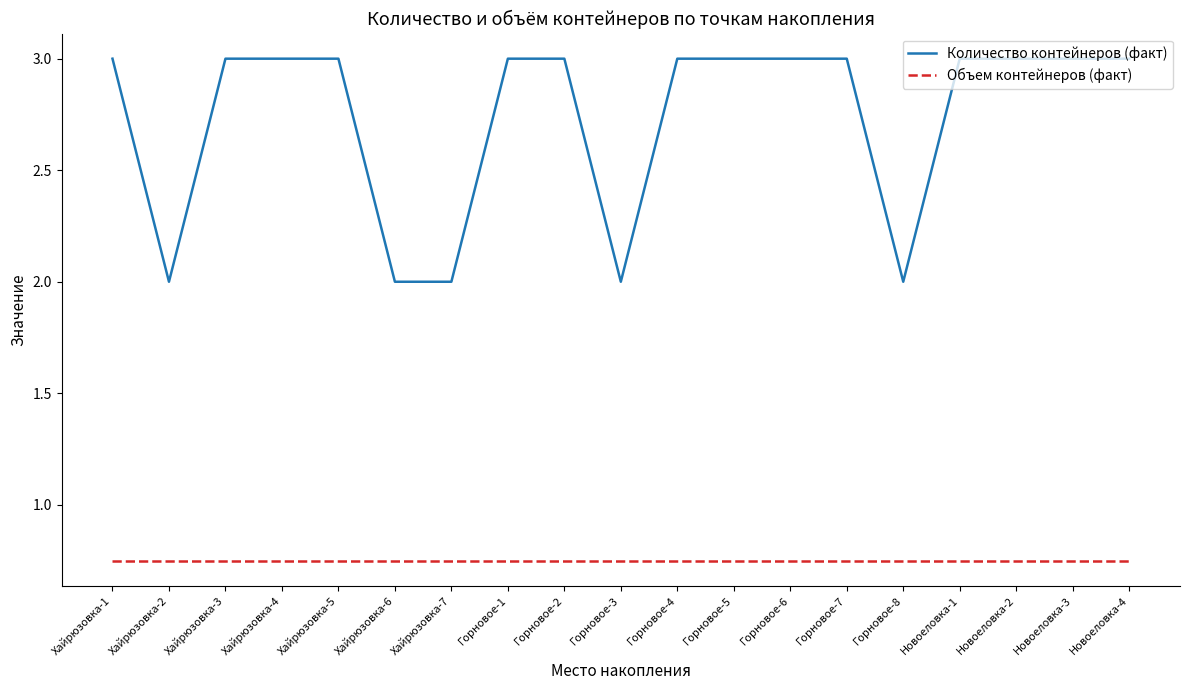

The Количество контейнеров (факт) series shows 0.7 at Хайрюзовка-6. True or false?

False